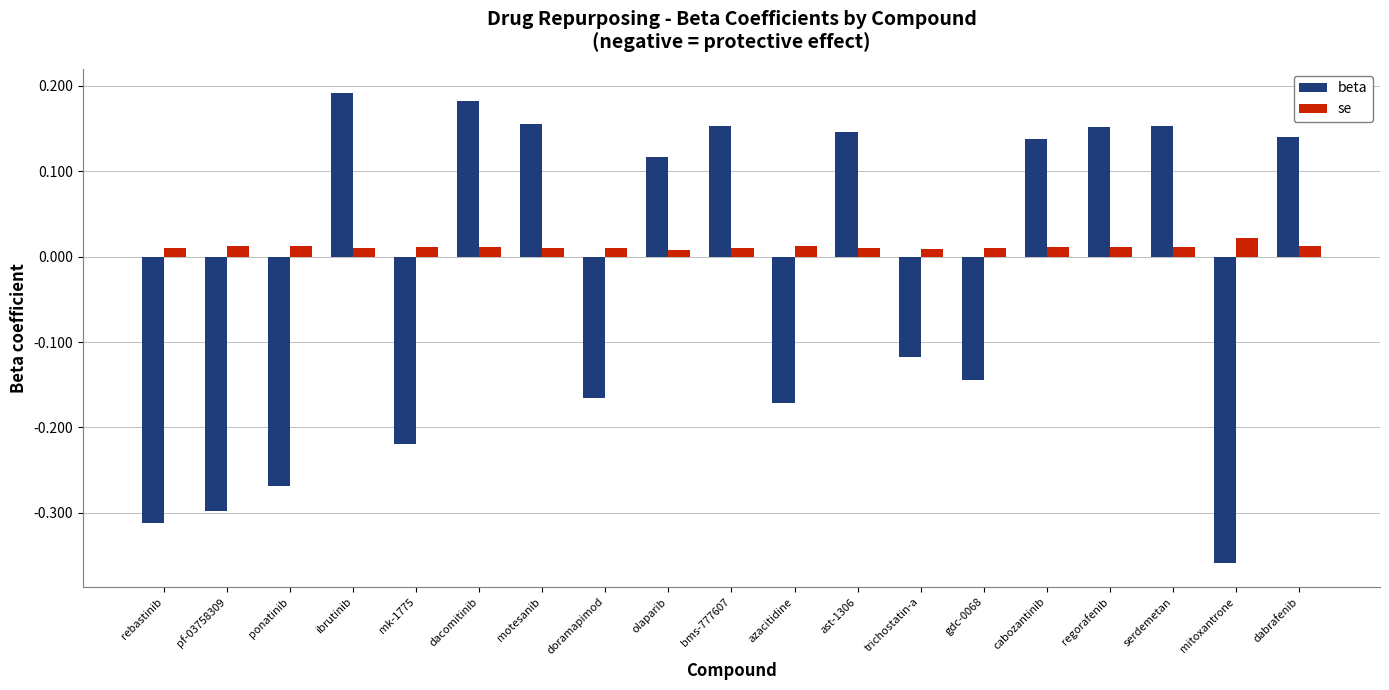

At how many categories does at least one series exceed 0?

19